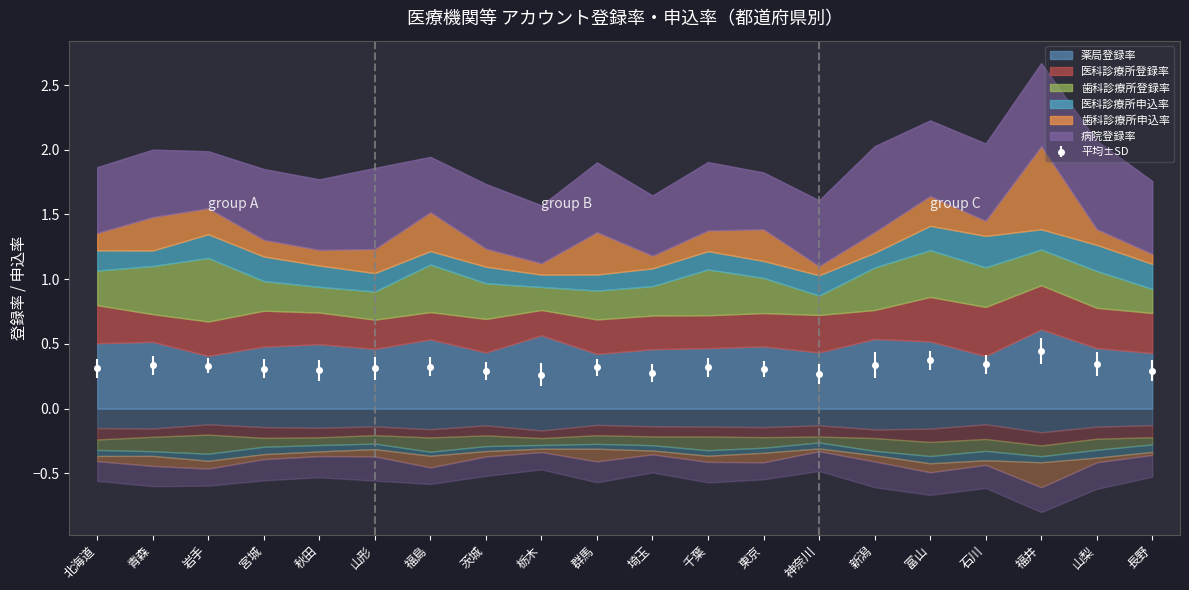

Rank the series by their maximum value, from highest to lowest.

病院登録率, 歯科診療所申込率, 薬局登録率, 歯科診療所登録率, 医科診療所登録率, 医科診療所申込率